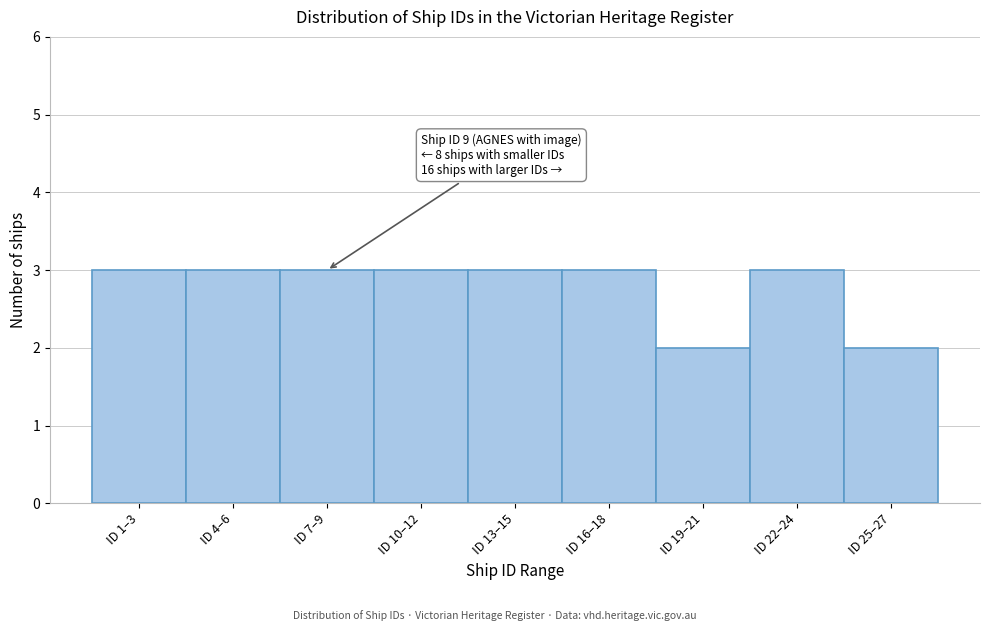

Reading right to left, what are all the values shown in this chart?

2	3	2	3	3	3	3	3	3